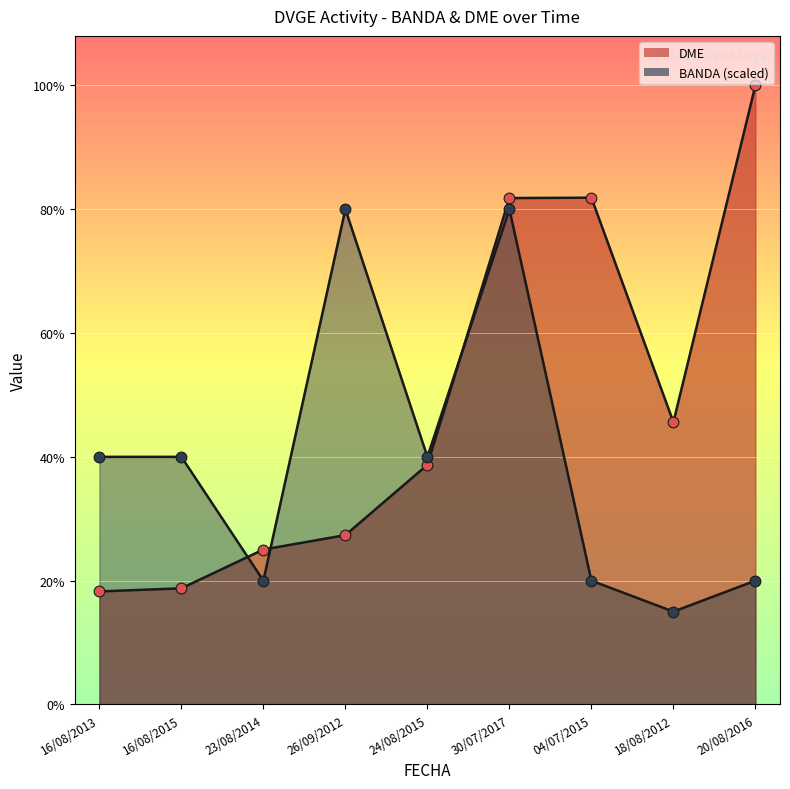

At how many categories does at least one series exceed 13735?

8